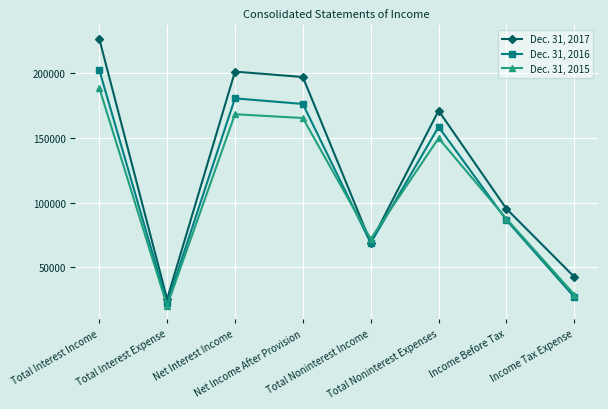

How many times do Dec. 31, 2015 and Dec. 31, 2017 cross each other?

2